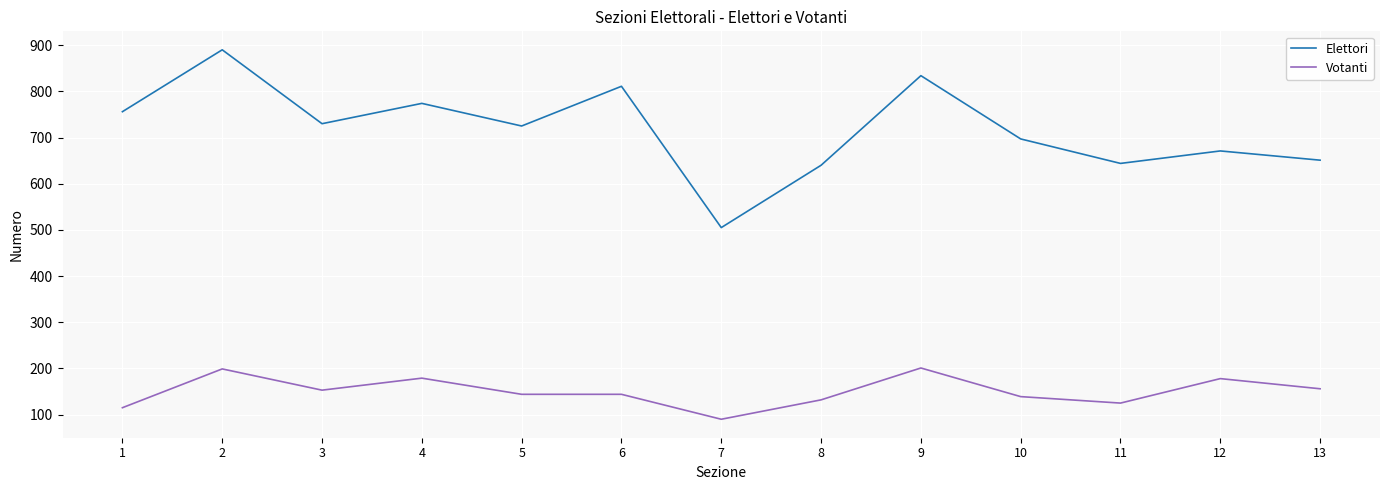

The Elettori series shows 978 at 8. True or false?

False